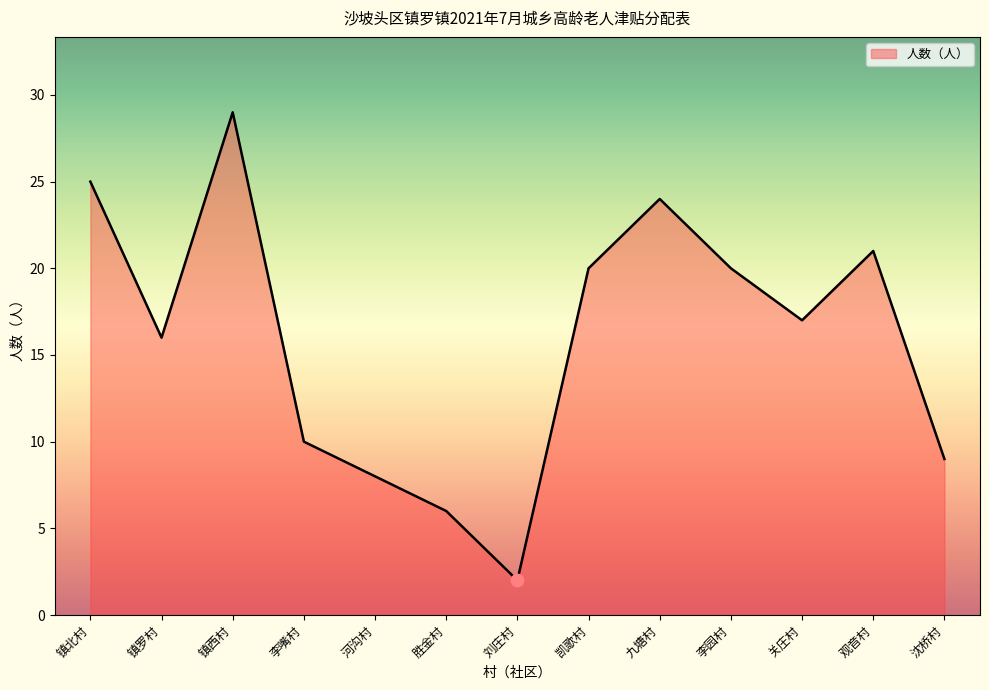

Approximately how many times larger is the value at 刘庄村 compared to 镇北村?

0.1